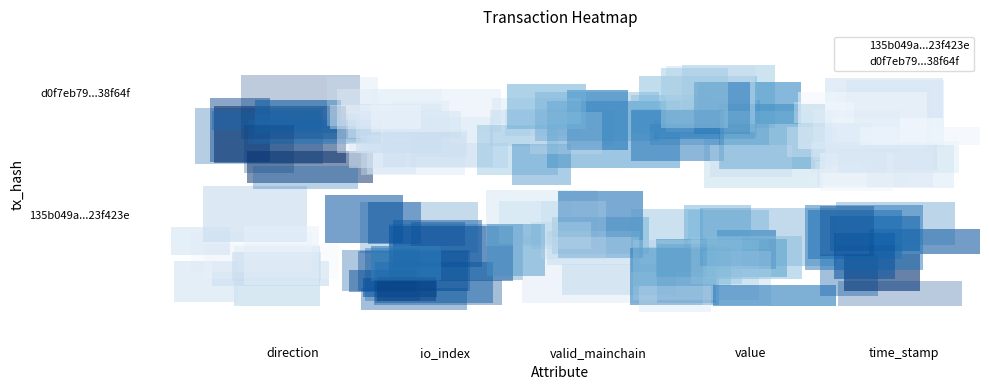

What are all the series names shown in the legend?

135b049a...23f423e, d0f7eb79...38f64f